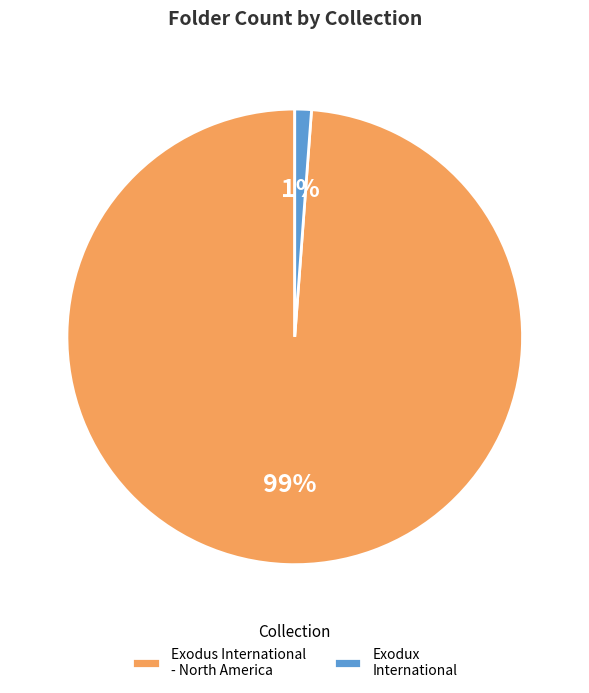

True or false: Exodus International - North America accounts for 99% of the total.

True